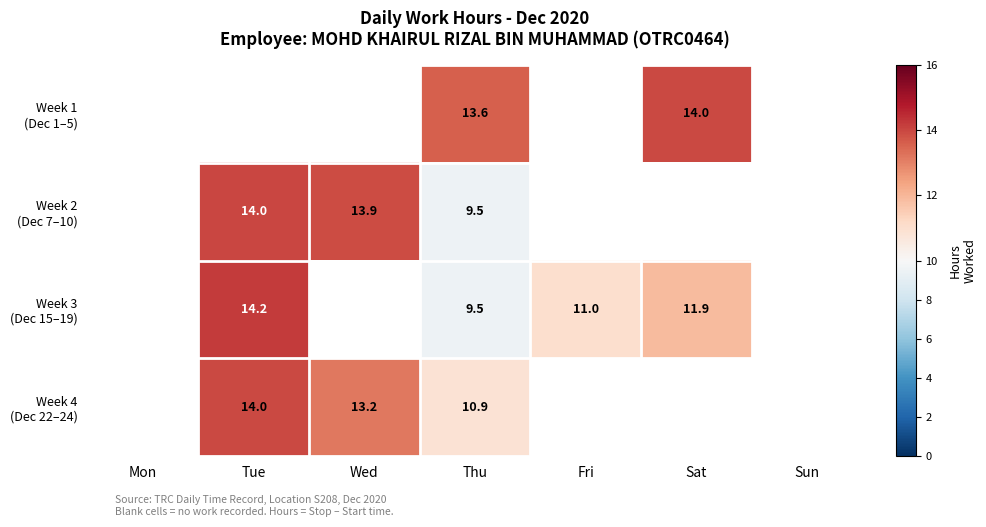

How many values in the Week 3 (Dec 15–19) series exceed 9?

4